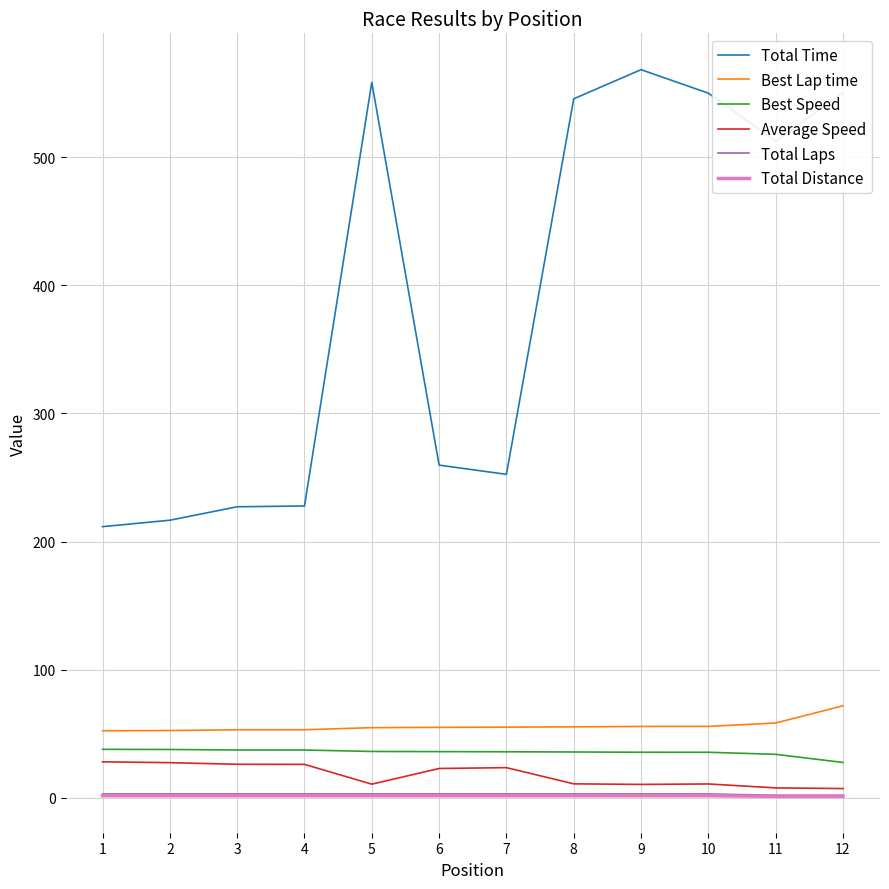

The Best Speed series shows 66.8 at 4. True or false?

False